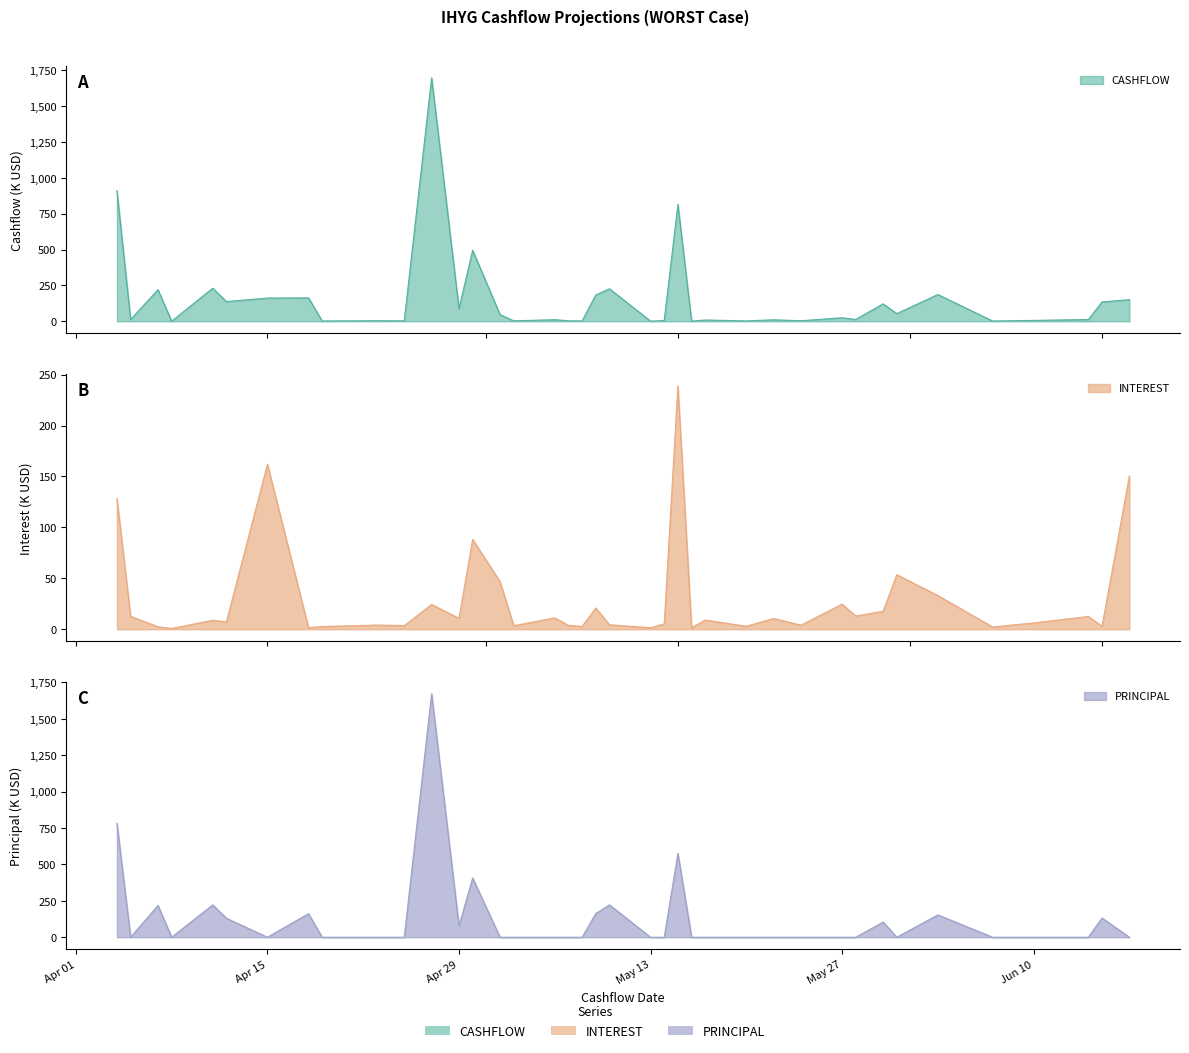

True or false: CASHFLOW and INTEREST intersect in this chart.

False